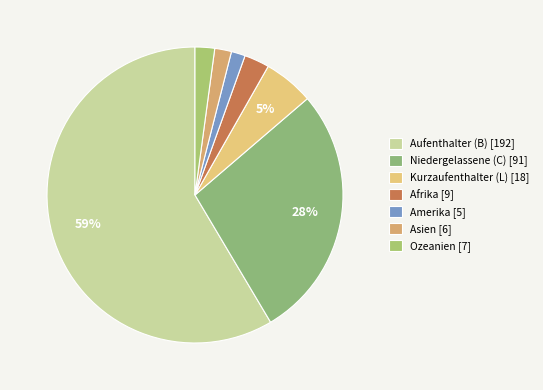

Which slice is the largest?

Aufenthalter (B) [192]